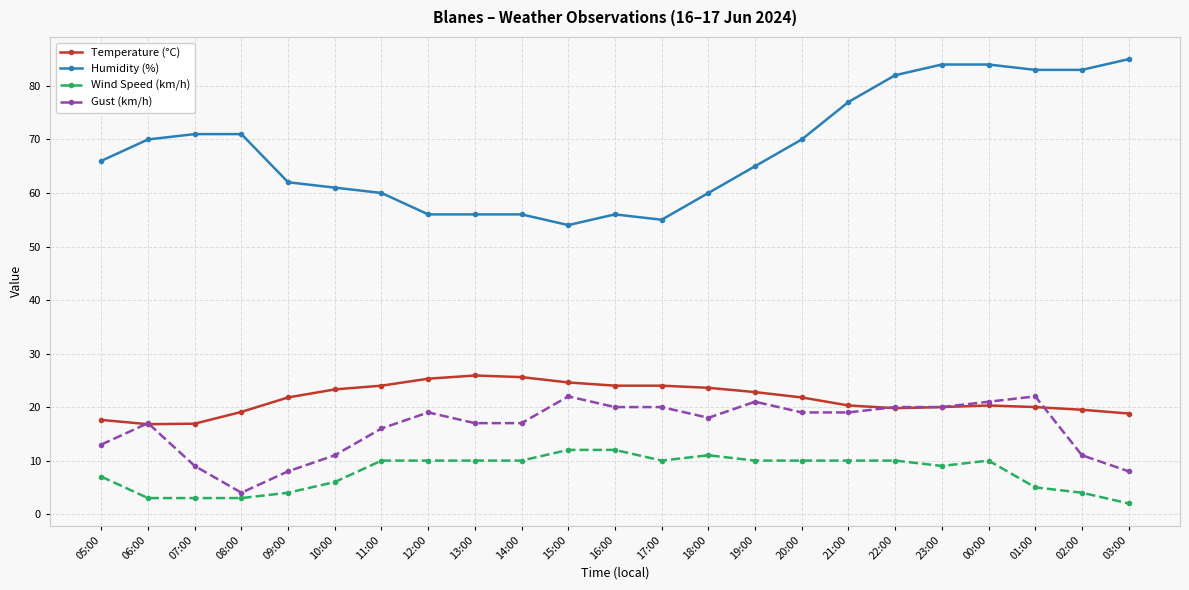

What is the sum of the Wind Speed (km/h) values at 06:00 and 18:00?

14.0